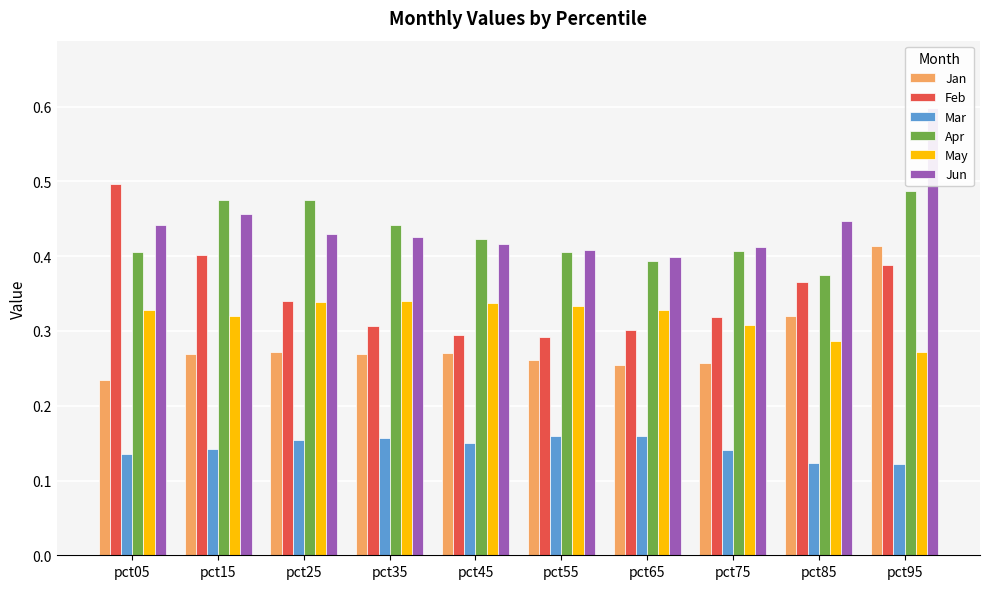

Where is Feb nearest to the value 0?

pct55